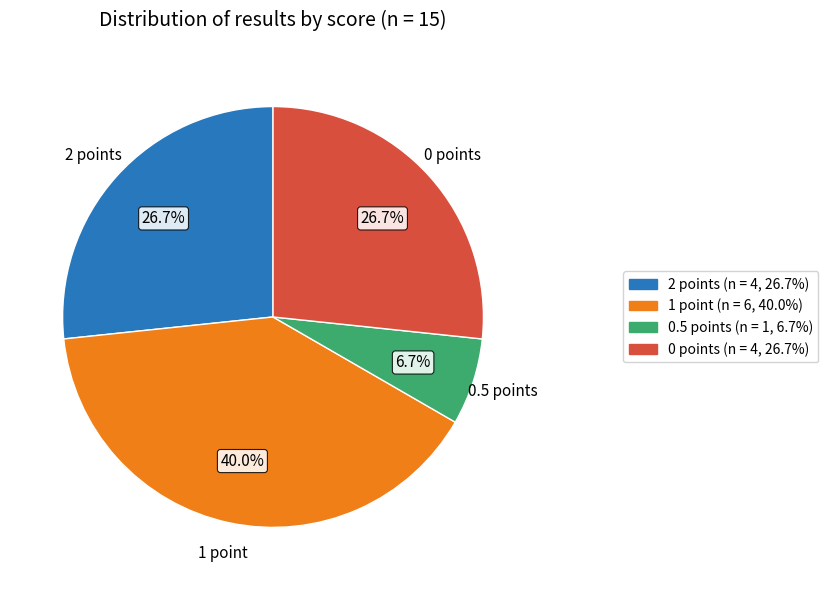

Count the number of slices in the pie.

4